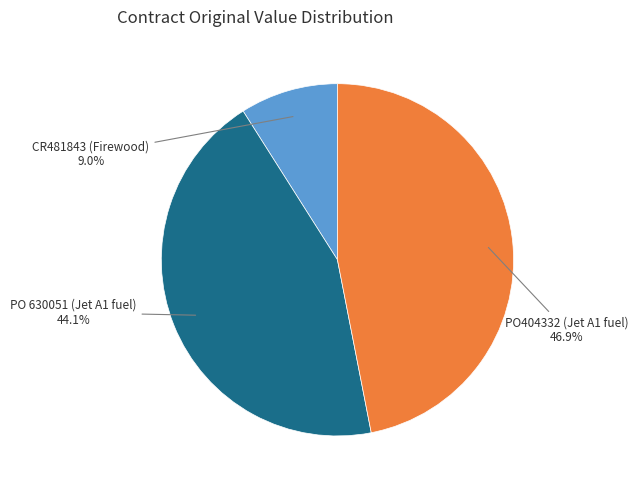

To the nearest percent, what portion does PO404332 (Jet A1 fuel) represent?

47%